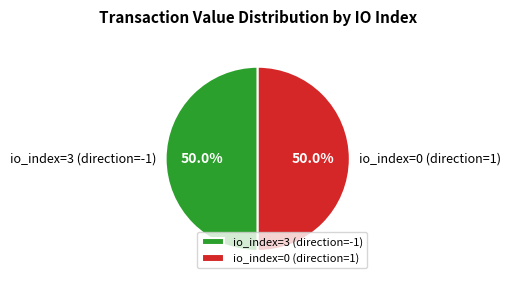

What percentage is NOT represented by io_index=0 (direction=1)?

50.0%